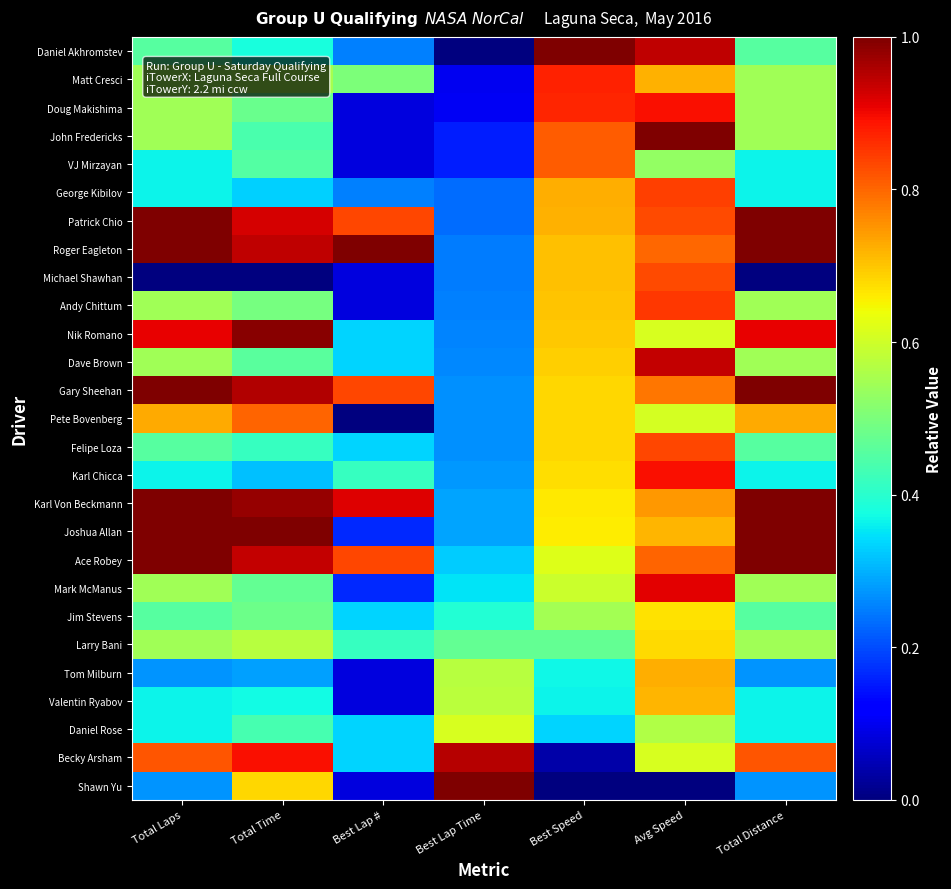

Reading left to right, what are all the values shown in this chart?

Daniel Akhromstev: Total Laps=0.5	Total Time=0.4	Best Lap #=0.2	Best Lap Time=0.0	Best Speed=1.0	Avg Speed=0.9	Total Distance=0.5
Matt Cresci: Total Laps=0.5	Total Time=0.6	Best Lap #=0.5	Best Lap Time=0.1	Best Speed=0.9	Avg Speed=0.7	Total Distance=0.5
Doug Makishima: Total Laps=0.5	Total Time=0.5	Best Lap #=0.1	Best Lap Time=0.1	Best Speed=0.9	Avg Speed=0.9	Total Distance=0.5
John Fredericks: Total Laps=0.5	Total Time=0.4	Best Lap #=0.1	Best Lap Time=0.2	Best Speed=0.8	Avg Speed=1.0	Total Distance=0.5
VJ Mirzayan: Total Laps=0.4	Total Time=0.5	Best Lap #=0.1	Best Lap Time=0.2	Best Speed=0.8	Avg Speed=0.5	Total Distance=0.4
George Kibilov: Total Laps=0.4	Total Time=0.3	Best Lap #=0.2	Best Lap Time=0.2	Best Speed=0.7	Avg Speed=0.8	Total Distance=0.4
Patrick Chio: Total Laps=1.0	Total Time=0.9	Best Lap #=0.8	Best Lap Time=0.2	Best Speed=0.7	Avg Speed=0.8	Total Distance=1.0
Roger Eagleton: Total Laps=1.0	Total Time=0.9	Best Lap #=1.0	Best Lap Time=0.2	Best Speed=0.7	Avg Speed=0.8	Total Distance=1.0
Michael Shawhan: Total Laps=0.0	Total Time=0.0	Best Lap #=0.1	Best Lap Time=0.2	Best Speed=0.7	Avg Speed=0.8	Total Distance=0.0
Andy Chittum: Total Laps=0.5	Total Time=0.5	Best Lap #=0.1	Best Lap Time=0.3	Best Speed=0.7	Avg Speed=0.8	Total Distance=0.5
Nik Romano: Total Laps=0.9	Total Time=1.0	Best Lap #=0.3	Best Lap Time=0.3	Best Speed=0.7	Avg Speed=0.6	Total Distance=0.9
Dave Brown: Total Laps=0.5	Total Time=0.5	Best Lap #=0.3	Best Lap Time=0.3	Best Speed=0.7	Avg Speed=0.9	Total Distance=0.5
Gary Sheehan: Total Laps=1.0	Total Time=1.0	Best Lap #=0.8	Best Lap Time=0.3	Best Speed=0.7	Avg Speed=0.8	Total Distance=1.0
Pete Bovenberg: Total Laps=0.7	Total Time=0.8	Best Lap #=0.0	Best Lap Time=0.3	Best Speed=0.7	Avg Speed=0.6	Total Distance=0.7
Felipe Loza: Total Laps=0.5	Total Time=0.4	Best Lap #=0.3	Best Lap Time=0.3	Best Speed=0.7	Avg Speed=0.8	Total Distance=0.5
Karl Chicca: Total Laps=0.4	Total Time=0.3	Best Lap #=0.4	Best Lap Time=0.3	Best Speed=0.7	Avg Speed=0.9	Total Distance=0.4
Karl Von Beckmann: Total Laps=1.0	Total Time=1.0	Best Lap #=0.9	Best Lap Time=0.3	Best Speed=0.7	Avg Speed=0.7	Total Distance=1.0
Joshua Allan: Total Laps=1.0	Total Time=1.0	Best Lap #=0.2	Best Lap Time=0.3	Best Speed=0.7	Avg Speed=0.7	Total Distance=1.0
Ace Robey: Total Laps=1.0	Total Time=0.9	Best Lap #=0.8	Best Lap Time=0.3	Best Speed=0.6	Avg Speed=0.8	Total Distance=1.0
Mark McManus: Total Laps=0.5	Total Time=0.5	Best Lap #=0.2	Best Lap Time=0.3	Best Speed=0.6	Avg Speed=0.9	Total Distance=0.5
Jim Stevens: Total Laps=0.5	Total Time=0.5	Best Lap #=0.3	Best Lap Time=0.4	Best Speed=0.5	Avg Speed=0.7	Total Distance=0.5
Larry Bani: Total Laps=0.5	Total Time=0.6	Best Lap #=0.4	Best Lap Time=0.5	Best Speed=0.5	Avg Speed=0.7	Total Distance=0.5
Tom Milburn: Total Laps=0.3	Total Time=0.3	Best Lap #=0.1	Best Lap Time=0.6	Best Speed=0.4	Avg Speed=0.7	Total Distance=0.3
Valentin Ryabov: Total Laps=0.4	Total Time=0.4	Best Lap #=0.1	Best Lap Time=0.6	Best Speed=0.4	Avg Speed=0.7	Total Distance=0.4
Daniel Rose: Total Laps=0.4	Total Time=0.4	Best Lap #=0.3	Best Lap Time=0.6	Best Speed=0.3	Avg Speed=0.6	Total Distance=0.4
Becky Arsham: Total Laps=0.8	Total Time=0.9	Best Lap #=0.3	Best Lap Time=1.0	Best Speed=0.0	Avg Speed=0.6	Total Distance=0.8
Shawn Yu: Total Laps=0.3	Total Time=0.7	Best Lap #=0.1	Best Lap Time=1.0	Best Speed=0.0	Avg Speed=0.0	Total Distance=0.3